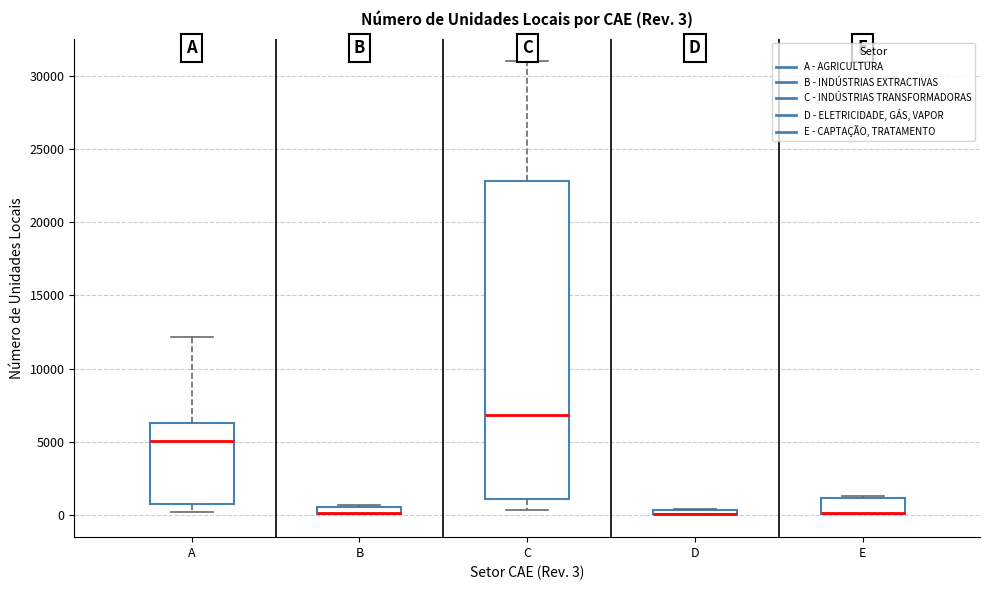

Which box is the tallest, from its lower edge to its upper edge?

C